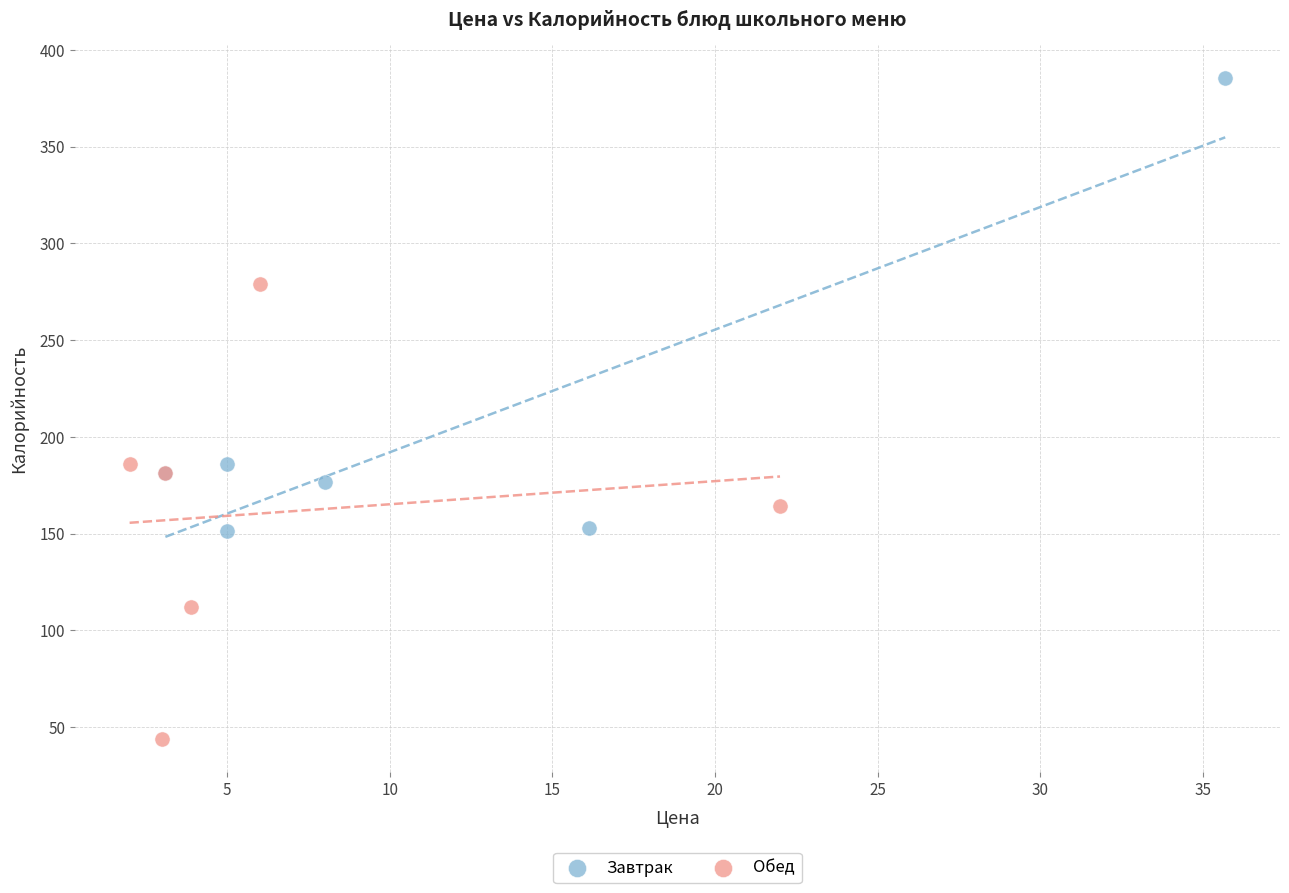

What are all the series names shown in the legend?

Завтрак, Обед